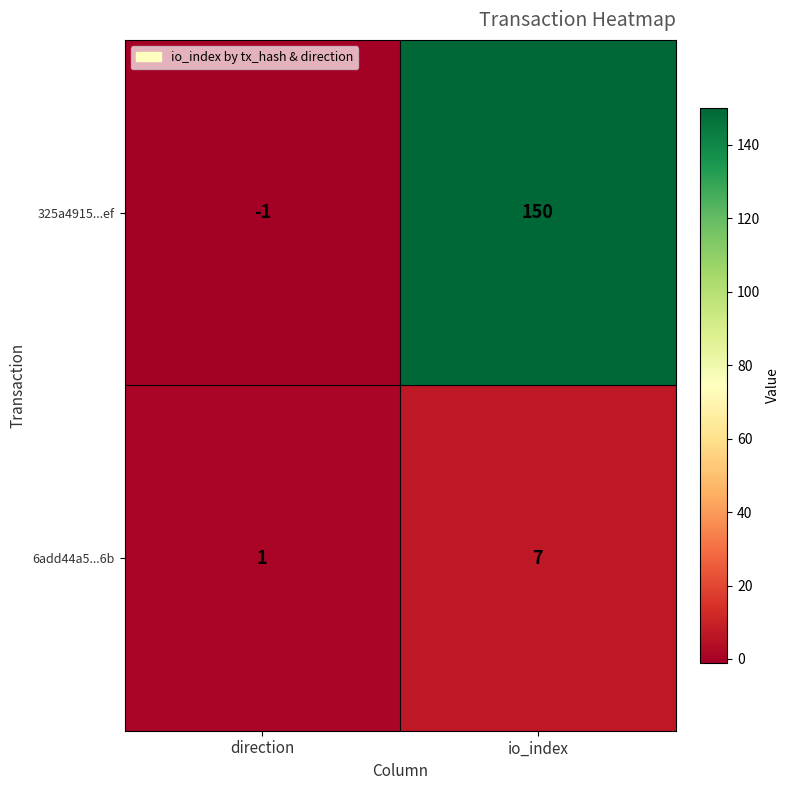

The value of 325a4915...ef at io_index is 150. True or false?

True